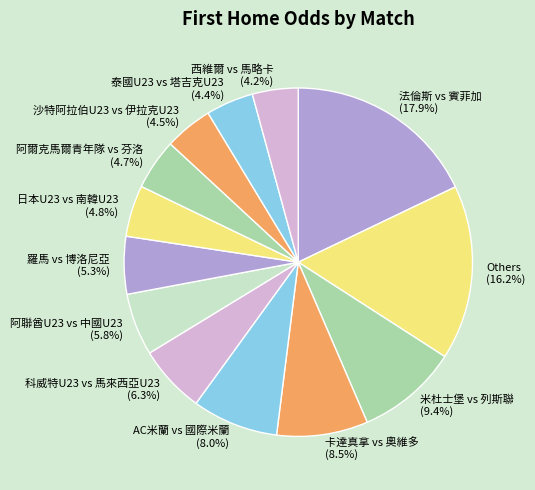

Is it true that 西維爾 vs 馬略卡 is 4% of the pie?

True